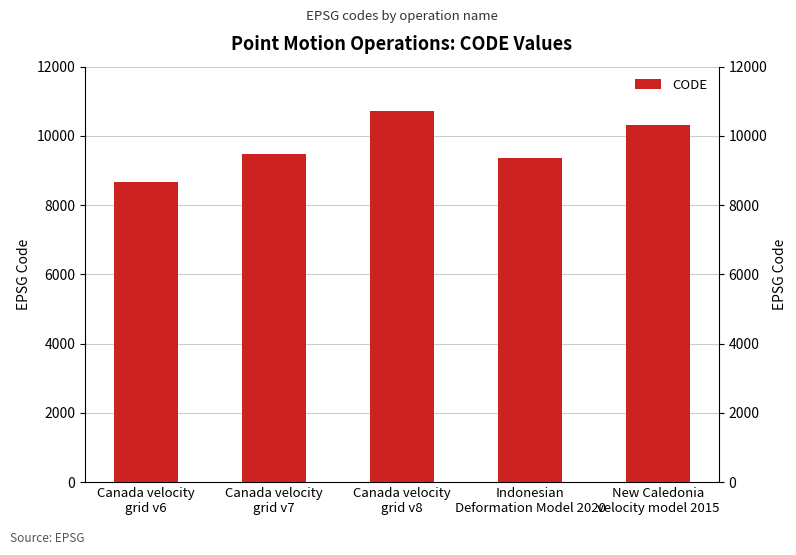

Which category has the lowest value across all series?

Canada velocity
grid v6